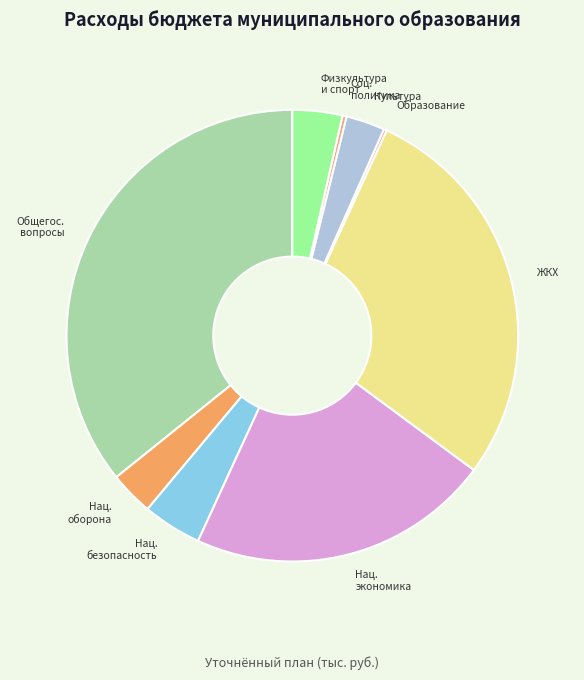

Is it true that Культура is 3% of the pie?

True